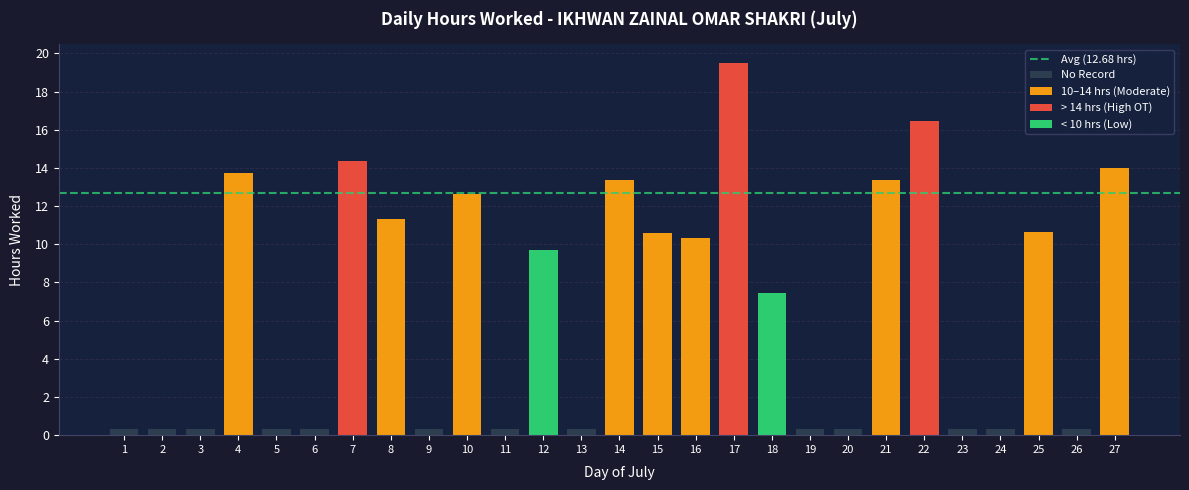

Between 12 and 5, which is larger?

12